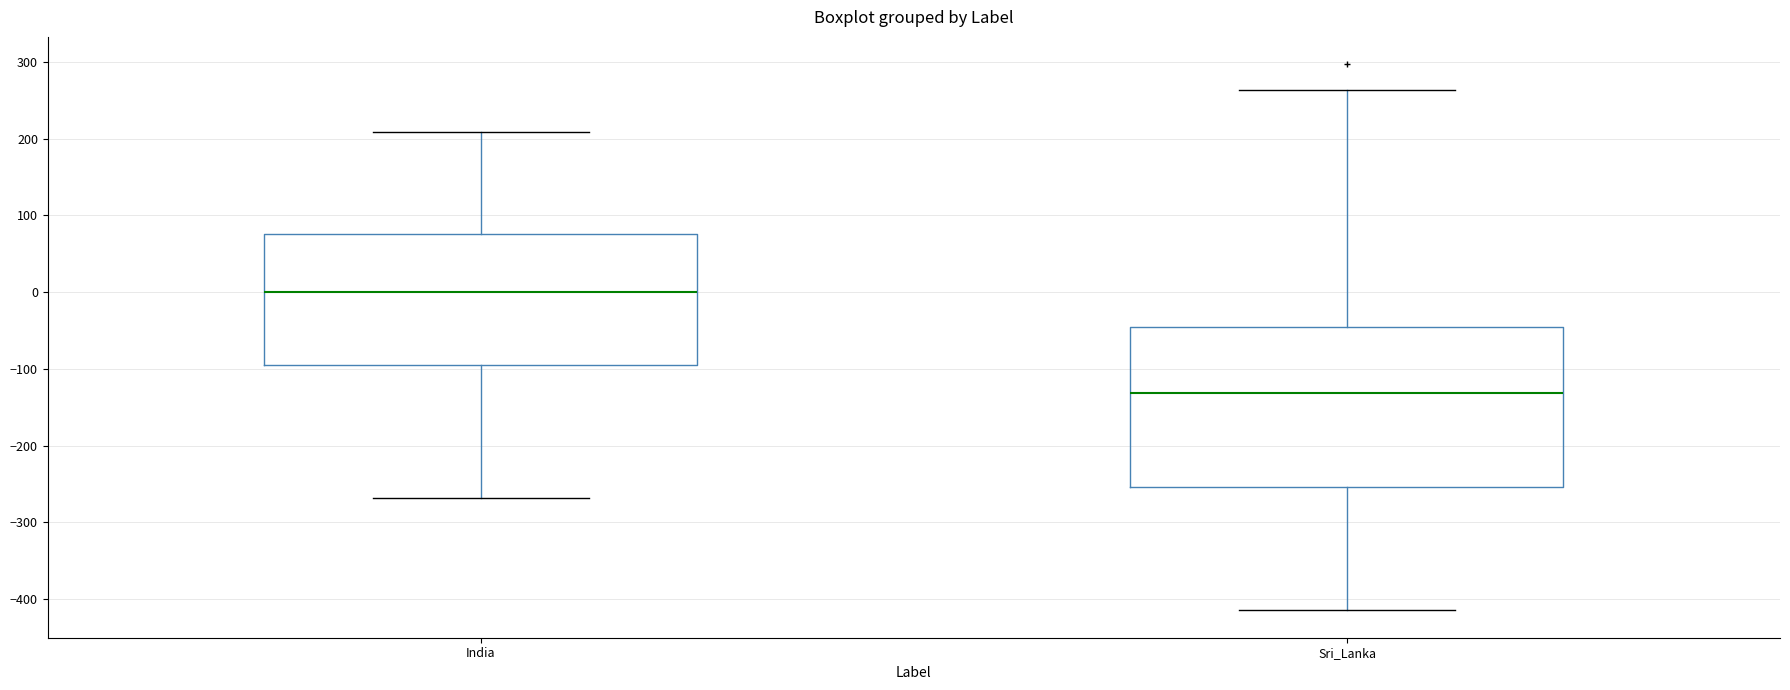

Which box has the lowest median line?

Sri_Lanka